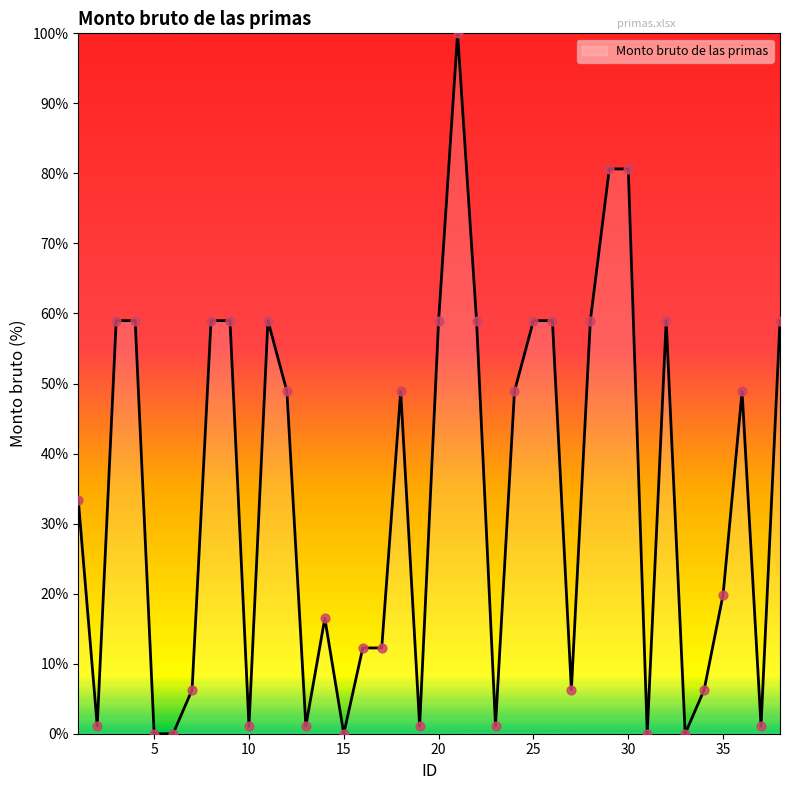

What is the maximum value shown in the chart?

100.0